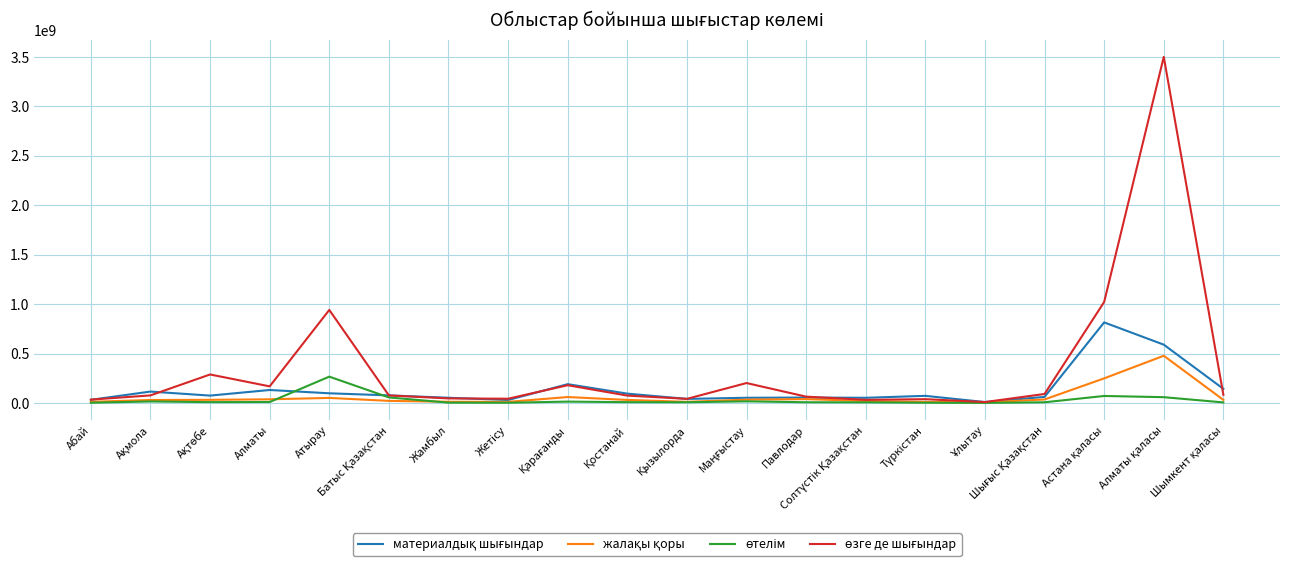

What is the greatest value displayed?

3499150582